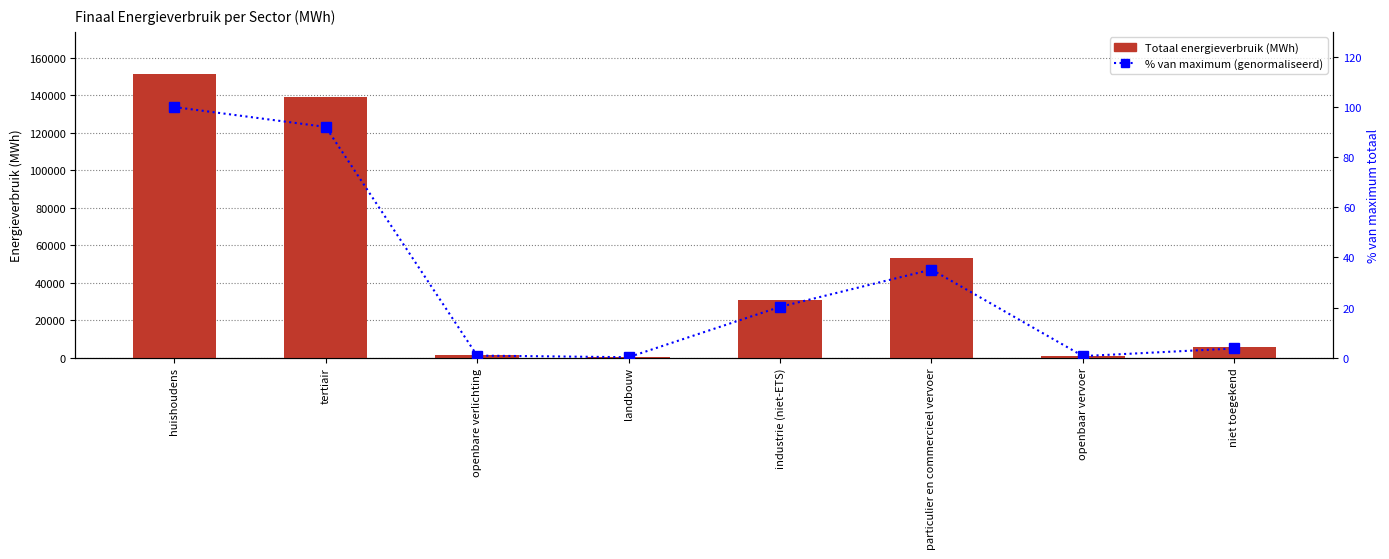

What is the minimum value for % van totaal (genormaliseerd)?

0.2